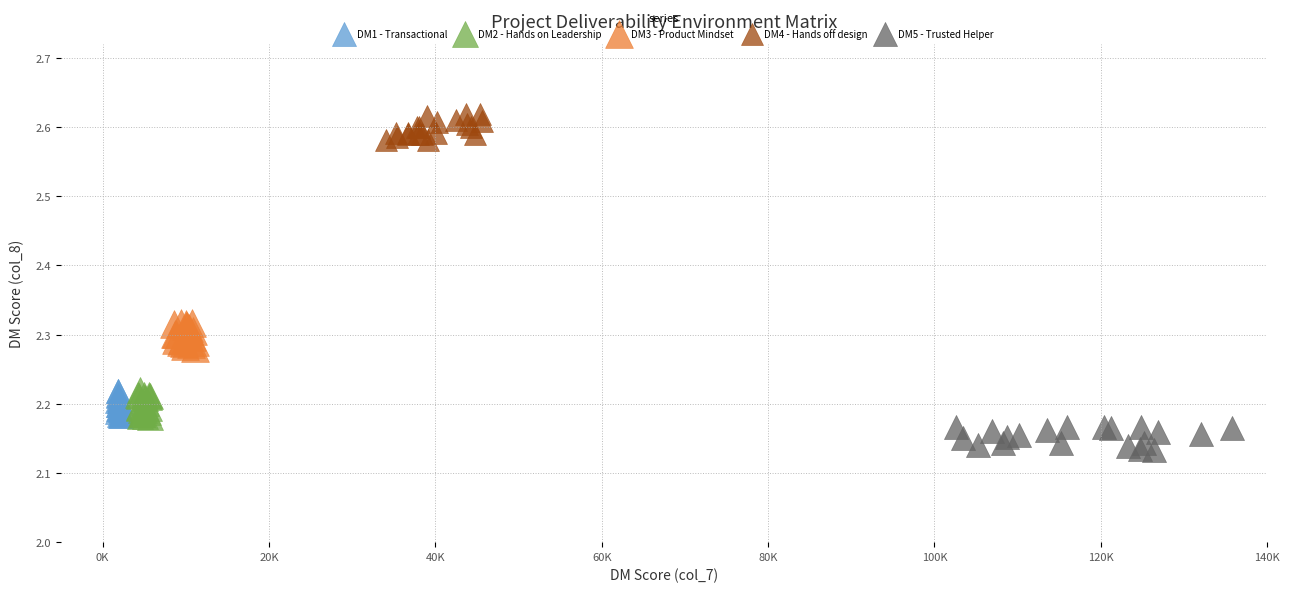

Which series contains the highest Y value?

DM4 - Hands off design